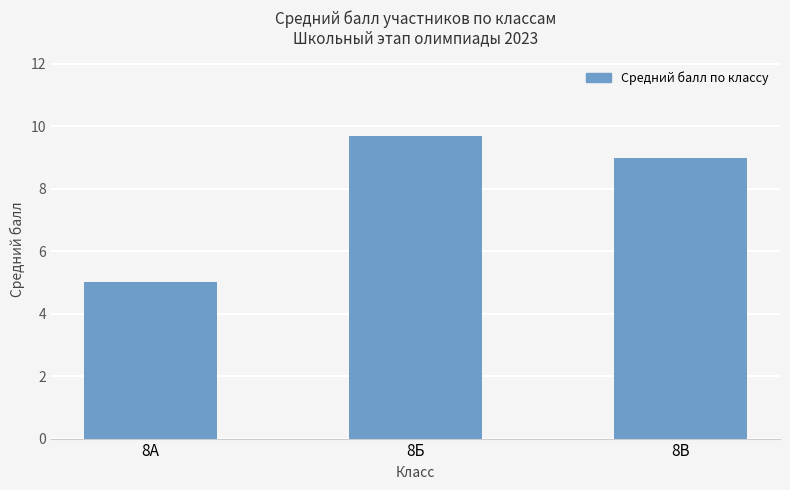

Rank the categories by value from highest to lowest.

8Б, 8В, 8А